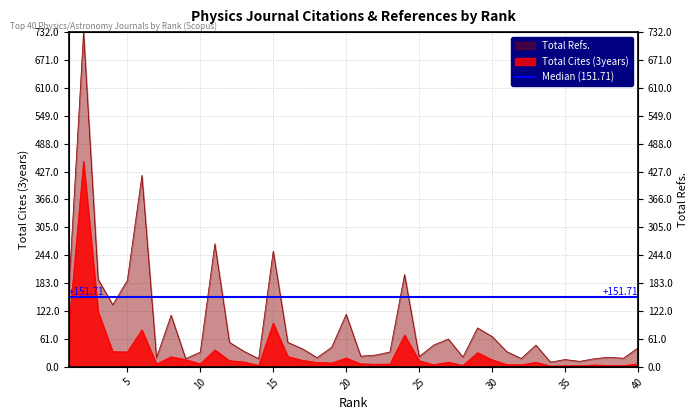

True or false: Total Refs. and Total Cites (3years) intersect in this chart.

False